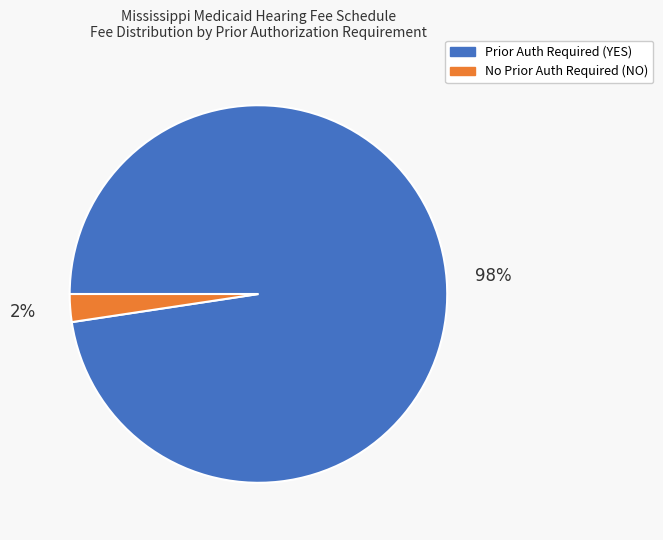

Is there a majority slice in this chart?

Yes